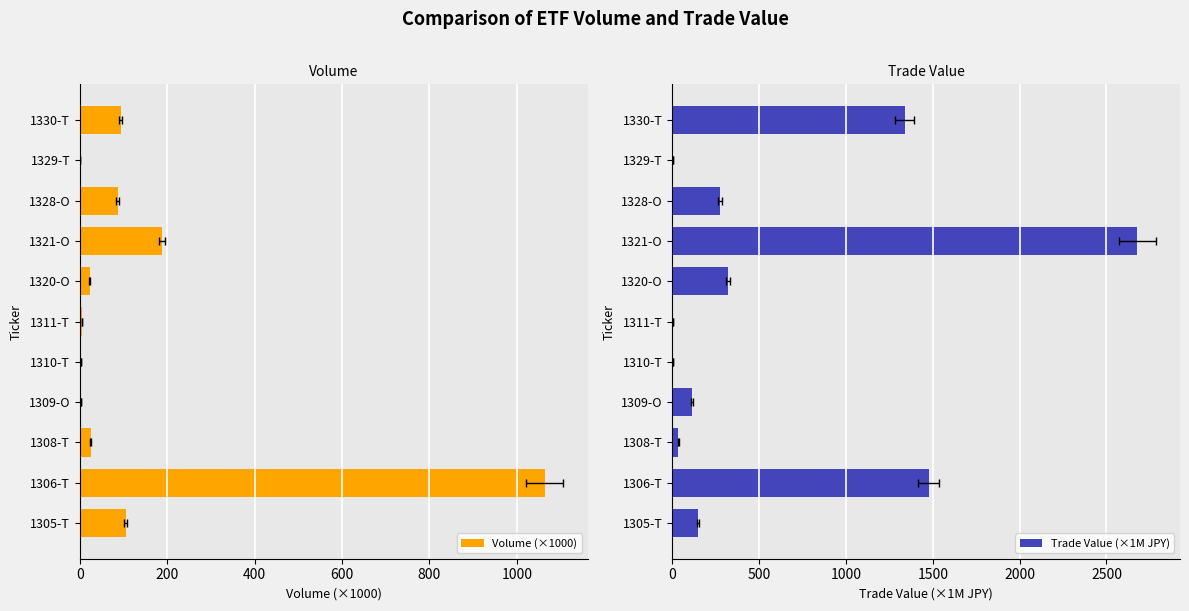

Are the bars horizontal?

Yes